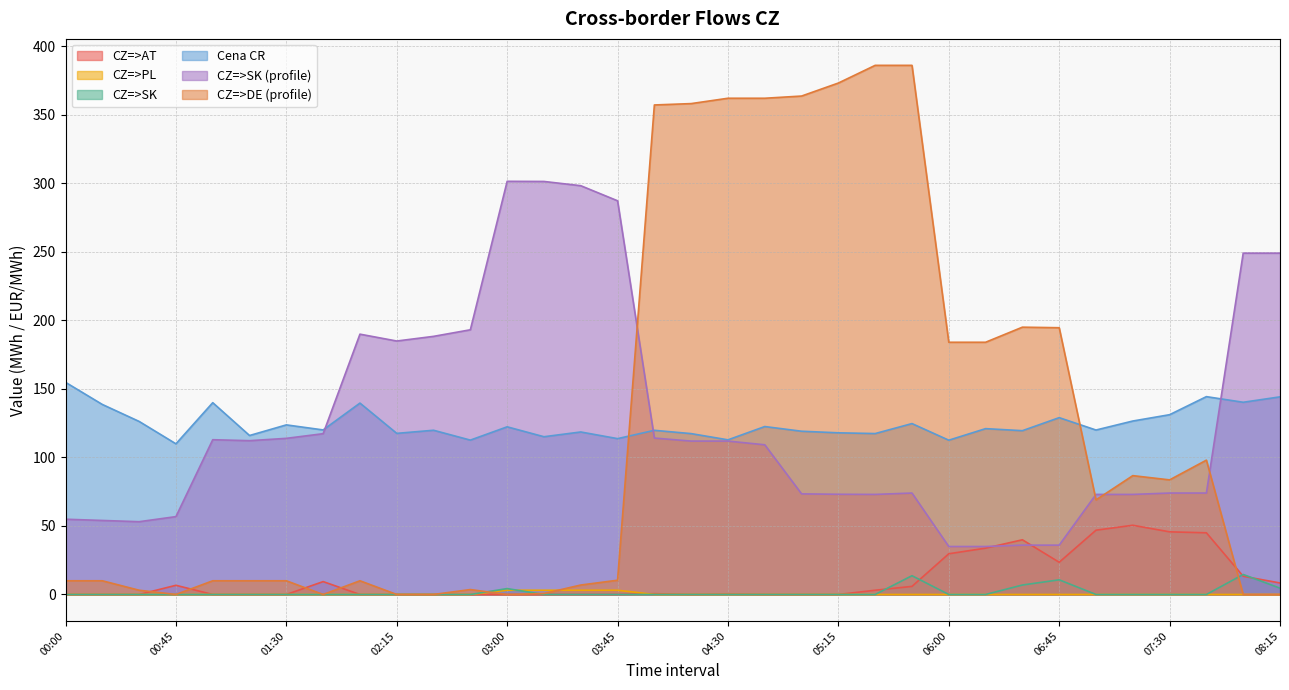

The value of CZ=>PL at 00:15 is 0.0. True or false?

True